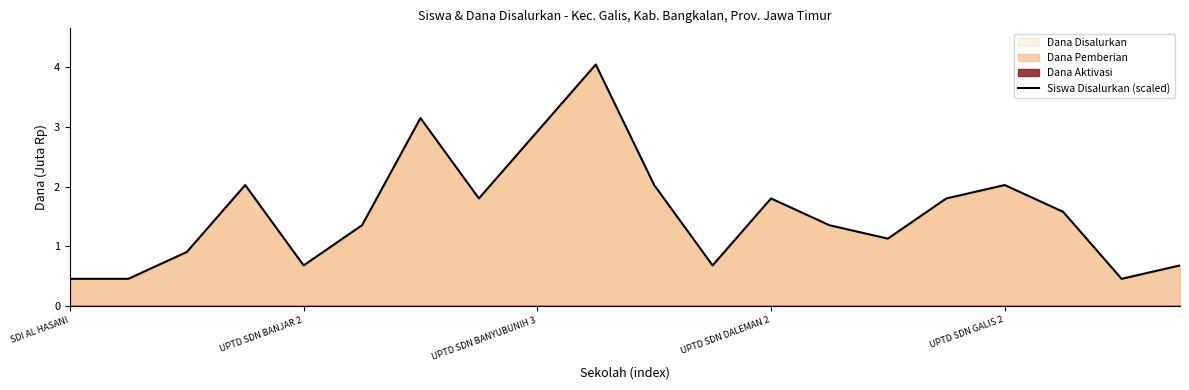

What is the greatest value displayed?

4.0